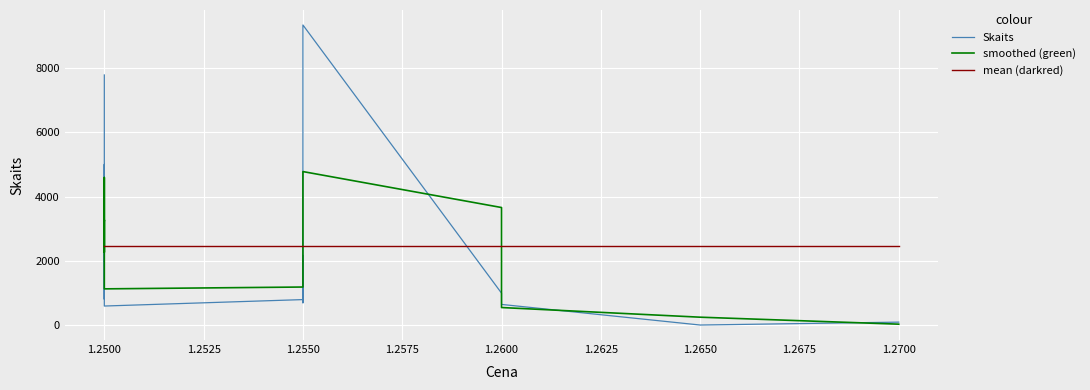

At which label is Skaits closest to 4669?

1.2500